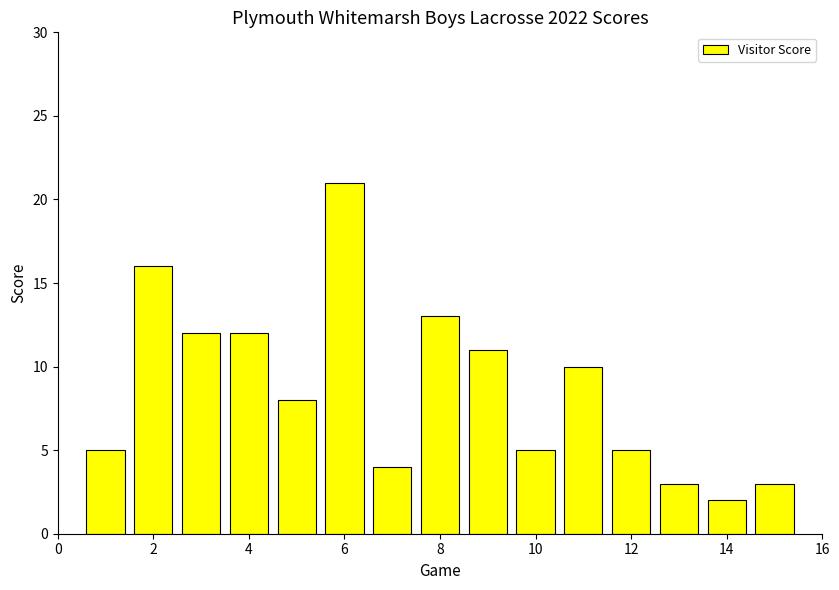

What is the greatest value displayed?

21